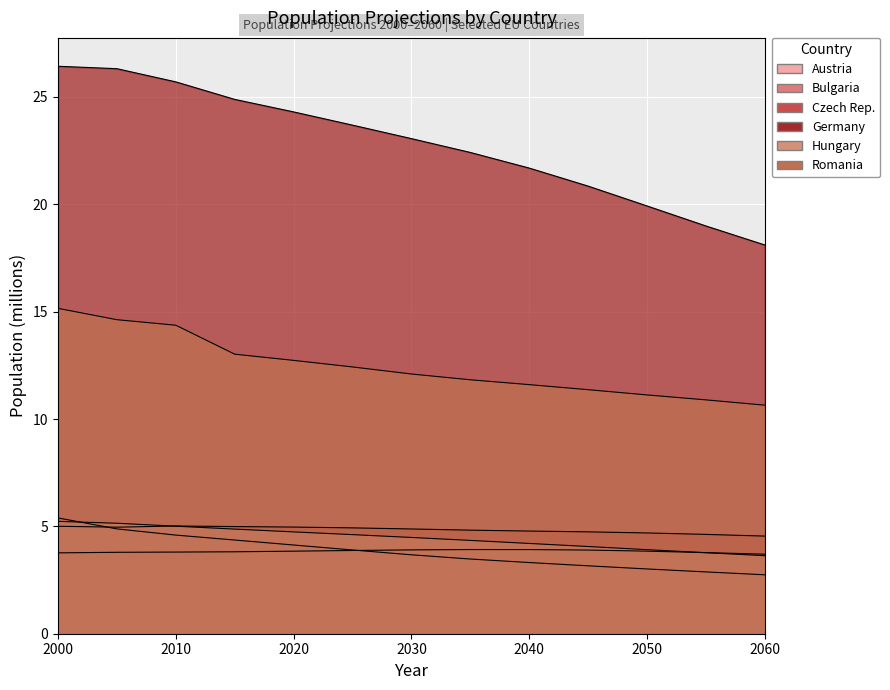

What is the approximate value of Germany at 2025?

23.7